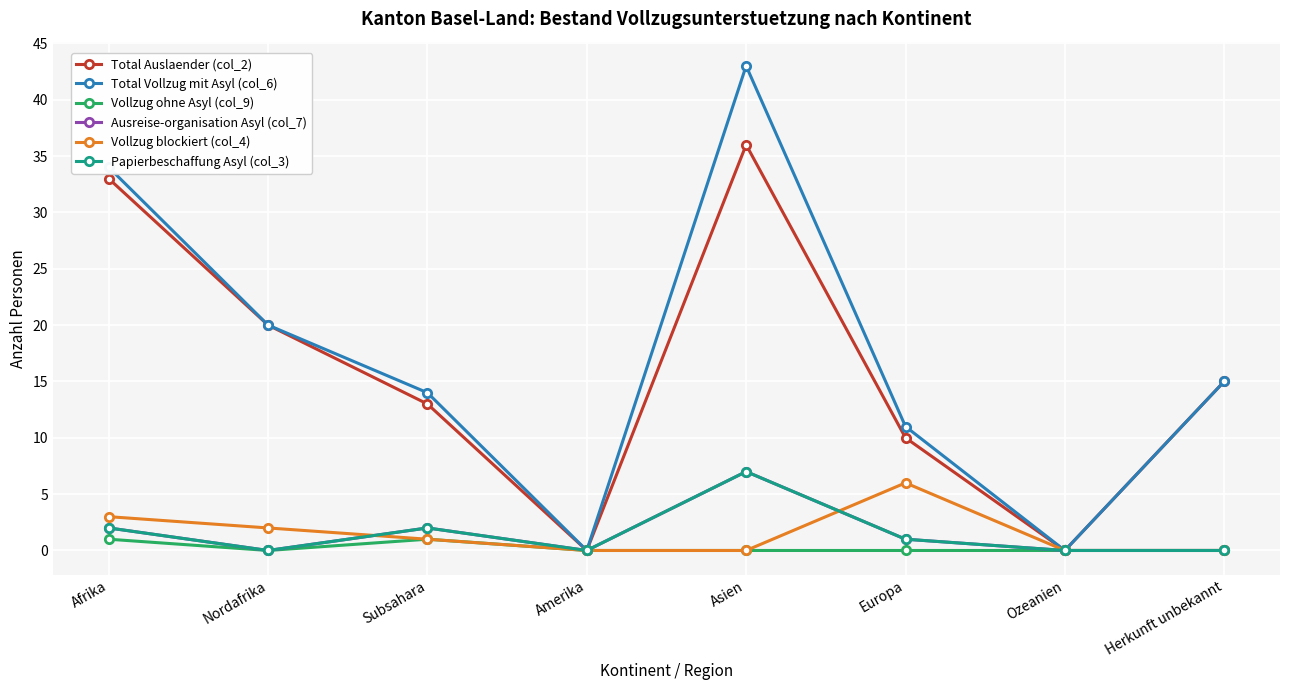

Read the Total Vollzug mit Asyl (col_6) value at Herkunft unbekannt.

15